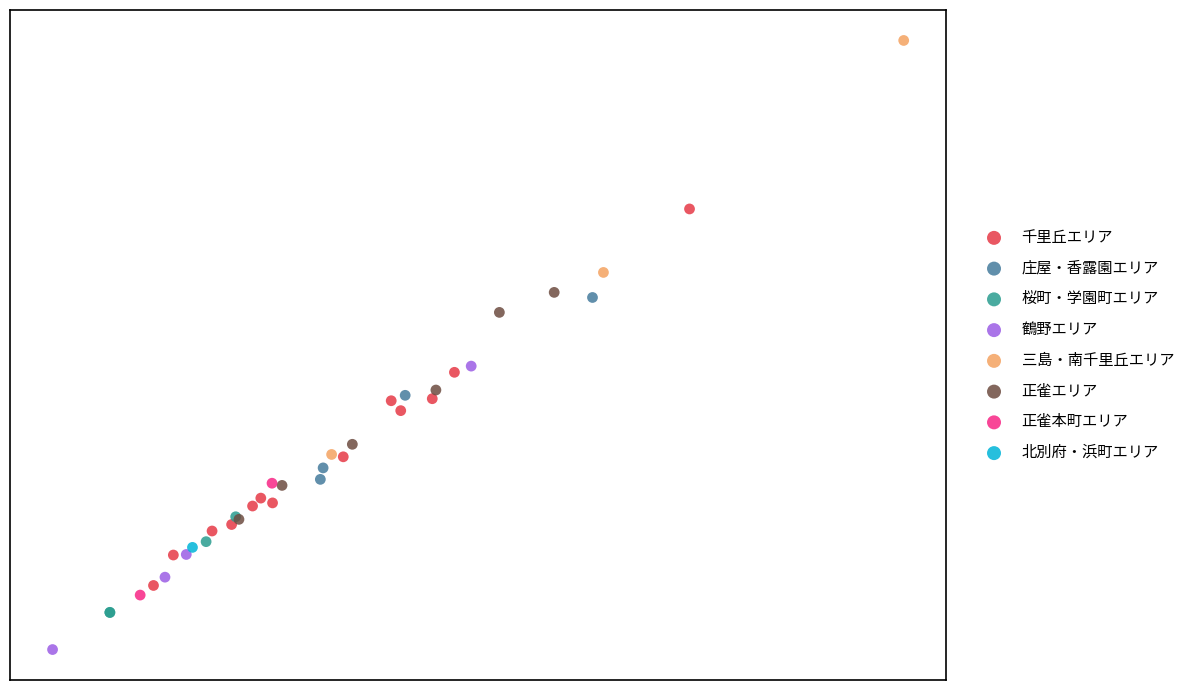

Which series contains the lowest Y value?

鶴野エリア